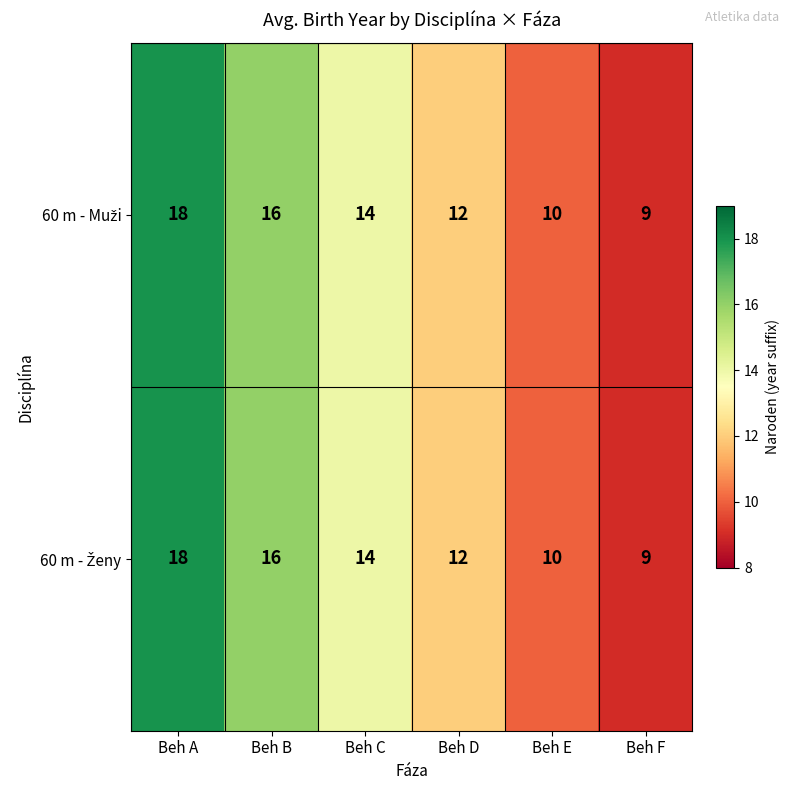

What is the total value across all series at Beh F?

18